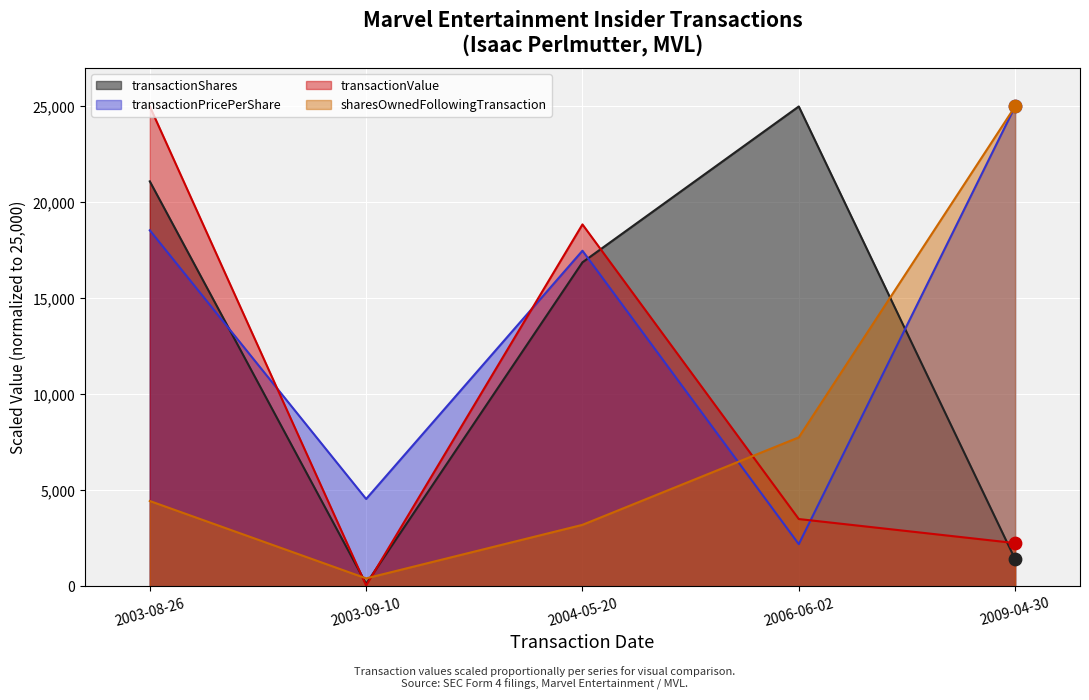

Which series reaches the maximum Y coordinate?

transactionShares